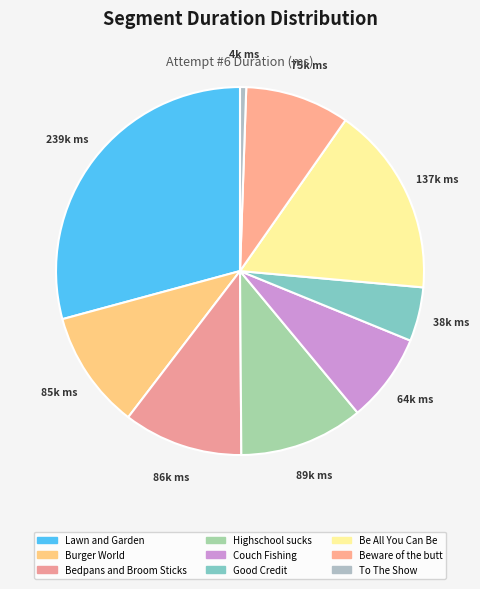

How many slices are in this pie chart?

9